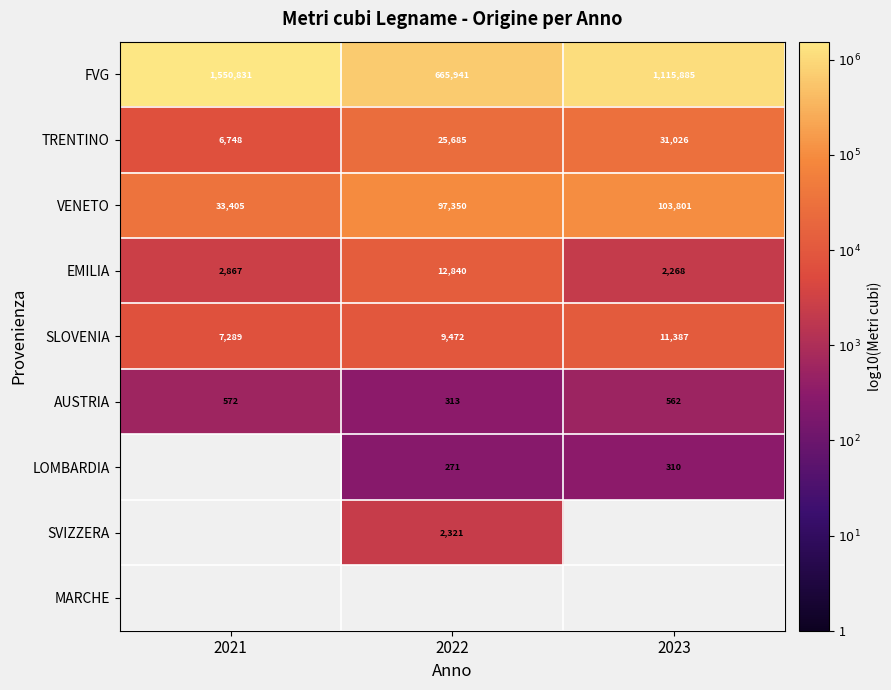

At which category does the chart reach its minimum across all series?

2022